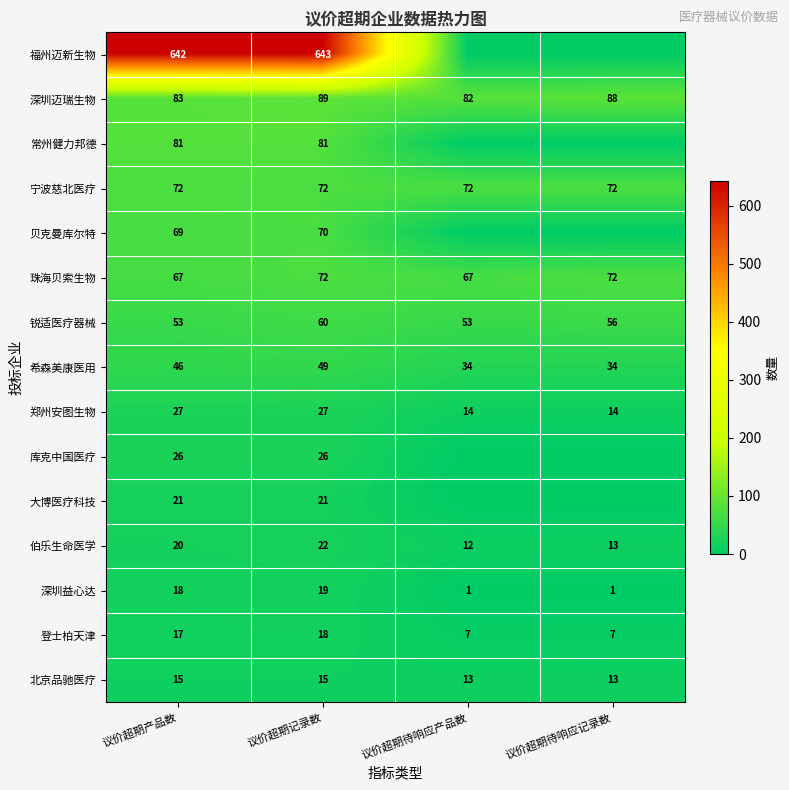

How many distinct data groups are displayed?

15